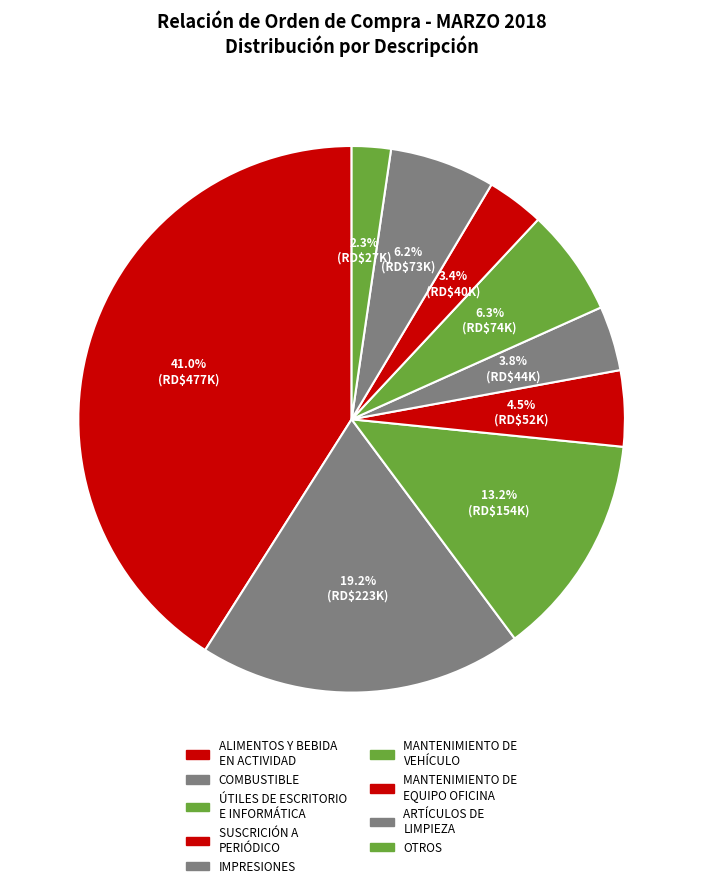

Count the number of slices in the pie.

9